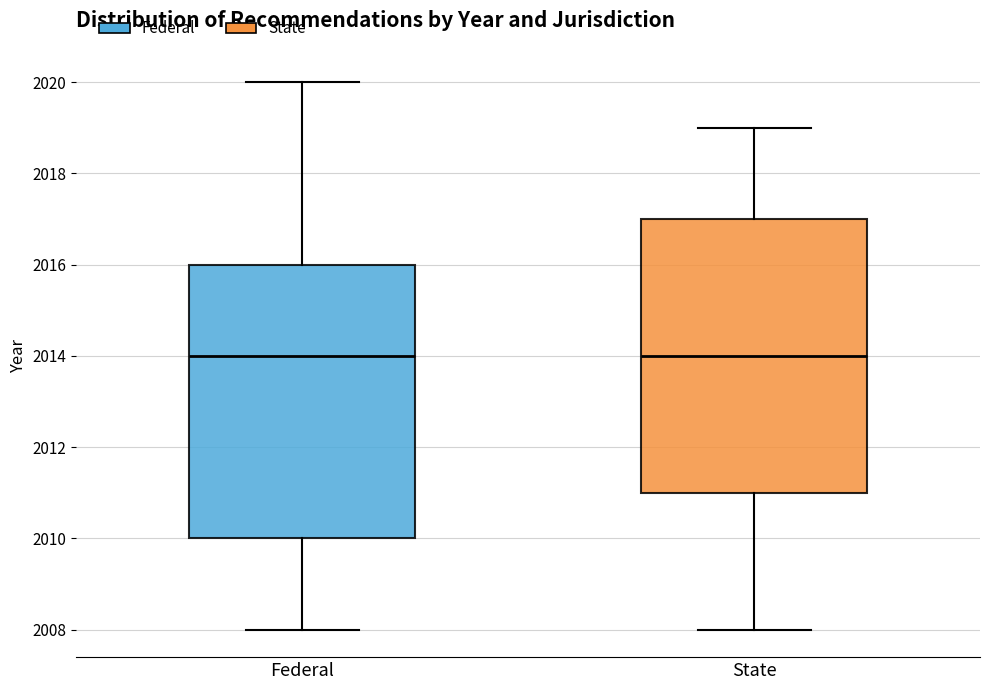

Reading left to right, read every box against the y-axis: the position of its median line, the range the box covers, and the ends of its whiskers. The values are not printed on the chart, so give them approximately, as read against the axis.

Federal: median 2014, box 2010 to 2016, whiskers 2008 to 2020
State: median 2014, box 2011 to 2017, whiskers 2008 to 2019